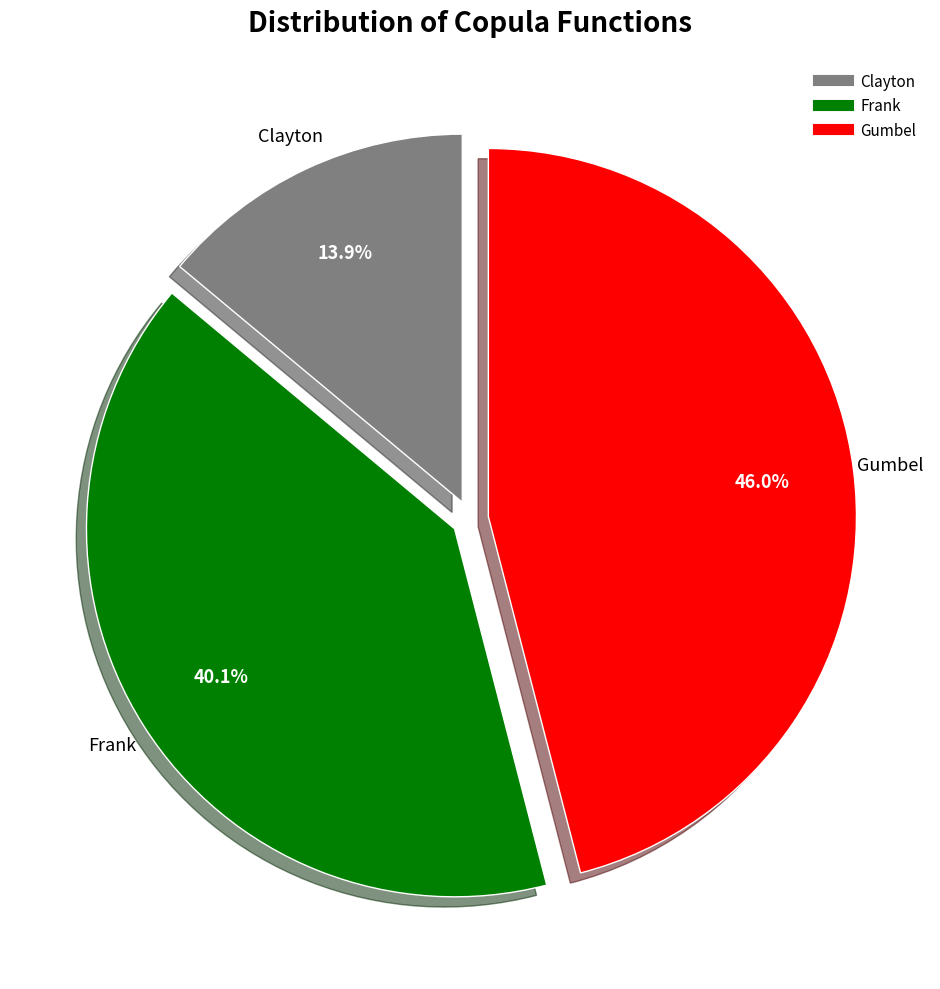

To the nearest percent, what is the difference between the largest and smallest slice percentages?

32%